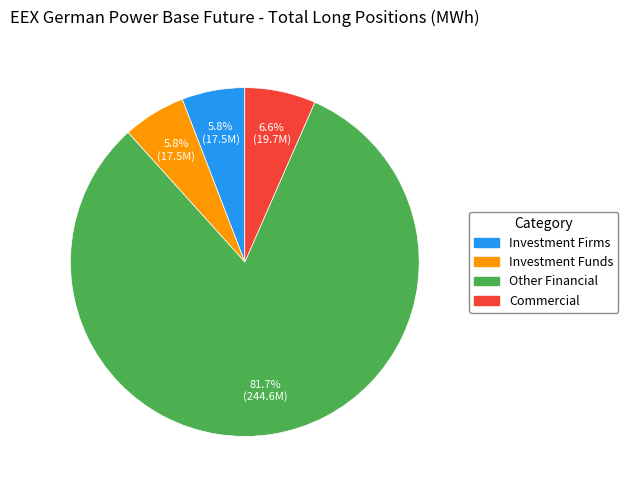

How many segments does this pie chart have?

4